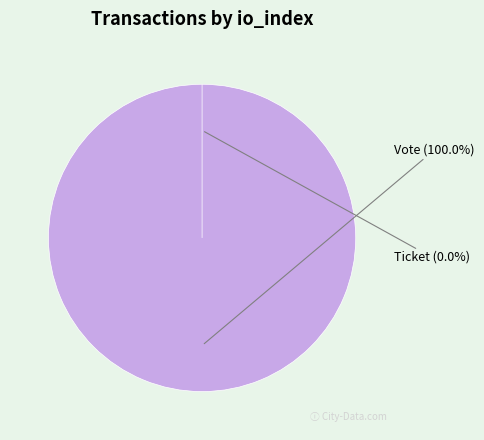

What is the change in value from Vote to Ticket?

-1